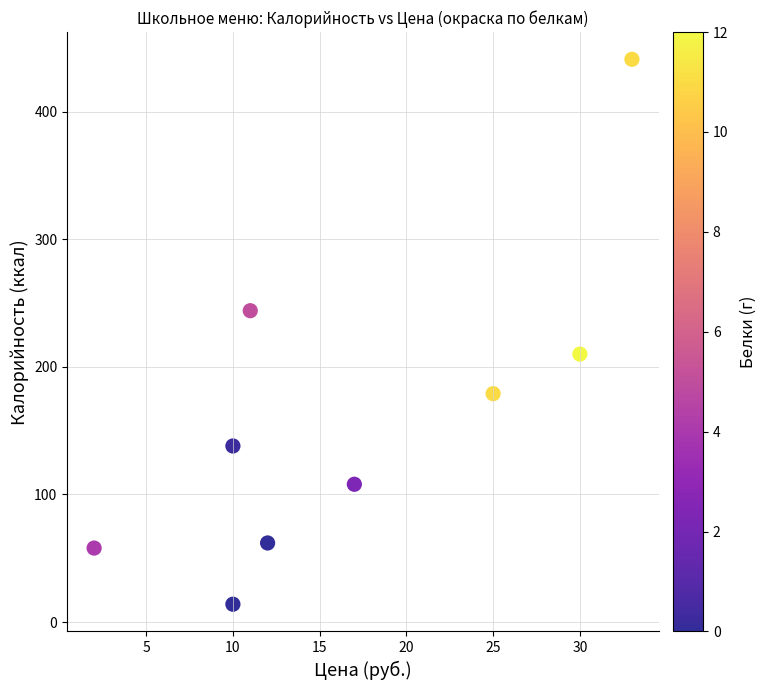

What is the range of X values (max minus min)?

31